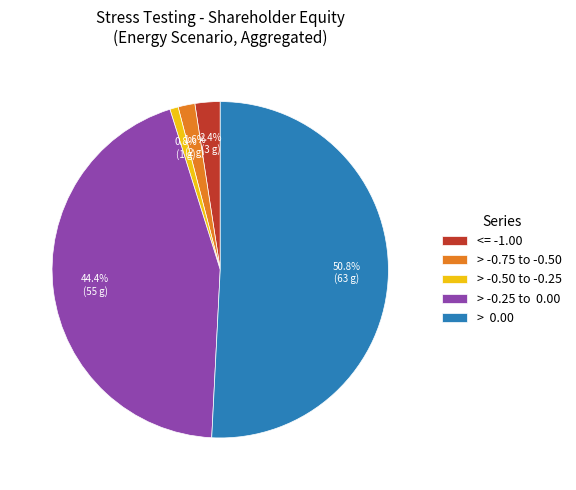

How many slices are in this pie chart?

5